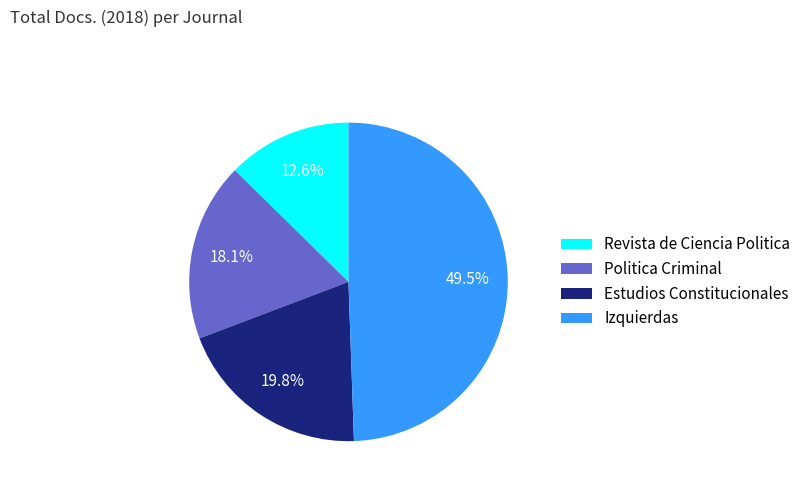

Between Revista de Ciencia Politica and Izquierdas, which is larger?

Izquierdas